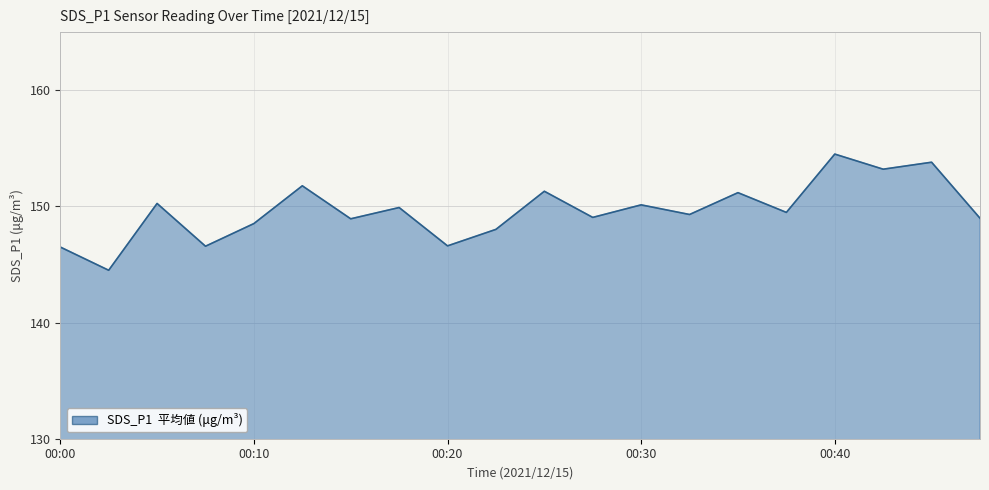

What is the sum of all values?

2992.5